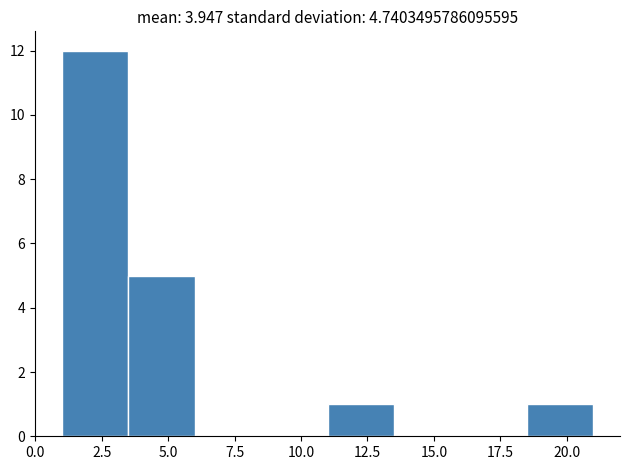

Reading left to right, transcribe this chart: for each bar, give the range it covers on the x-axis and its height. The values are not printed on the chart, so give them approximately, as read against the axis.

1.0 to 3.5: 12
3.5 to 6.0: 5
6.0 to 8.5: 0
8.5 to 11.0: 0
11.0 to 13.5: 1
13.5 to 16.0: 0
16.0 to 18.5: 0
18.5 to 21.0: 1